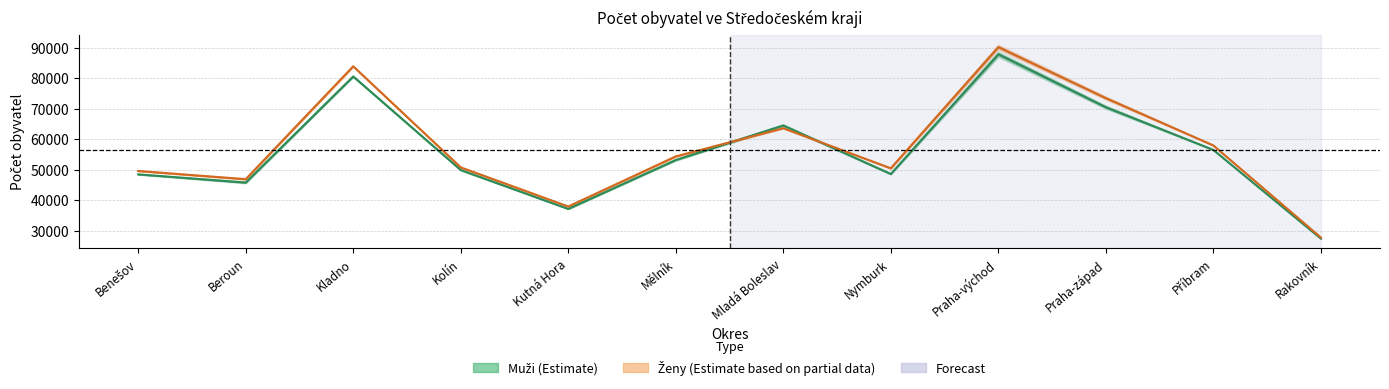

Which series has the largest range (max minus min)?

Ženy (střední stav)